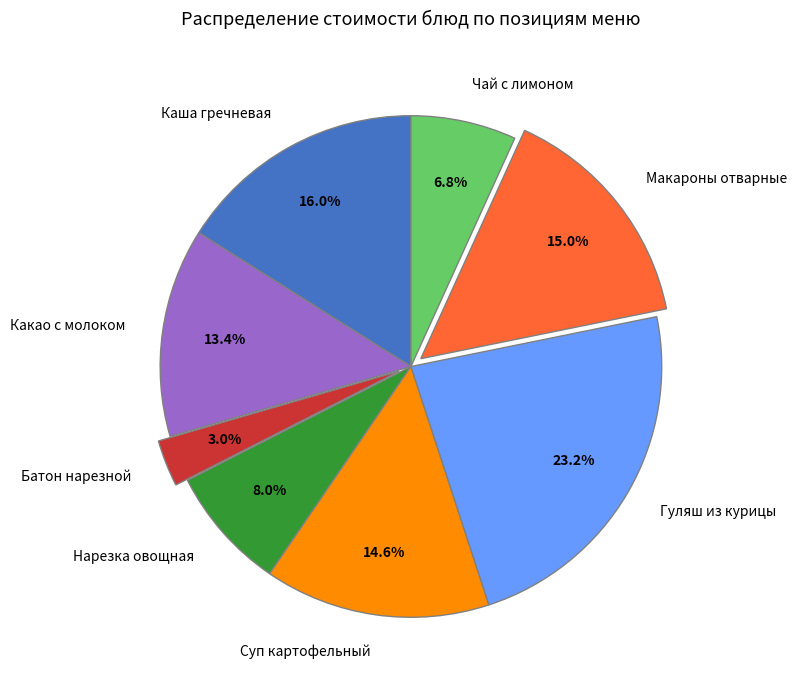

Combined, do Макароны отварные and Батон нарезной account for over 50%?

No